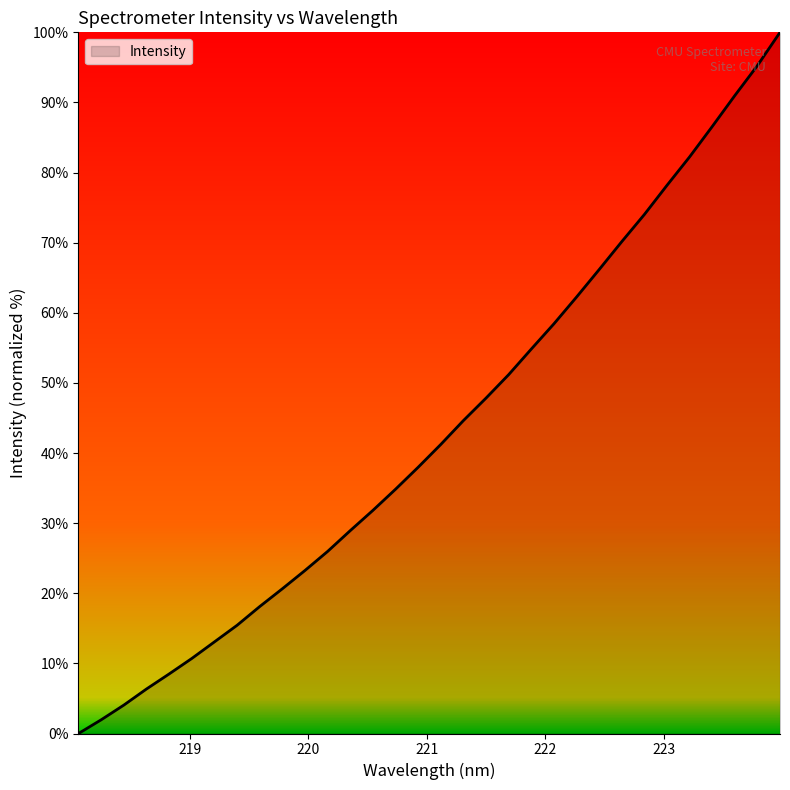

What is the greatest value displayed?

100.0